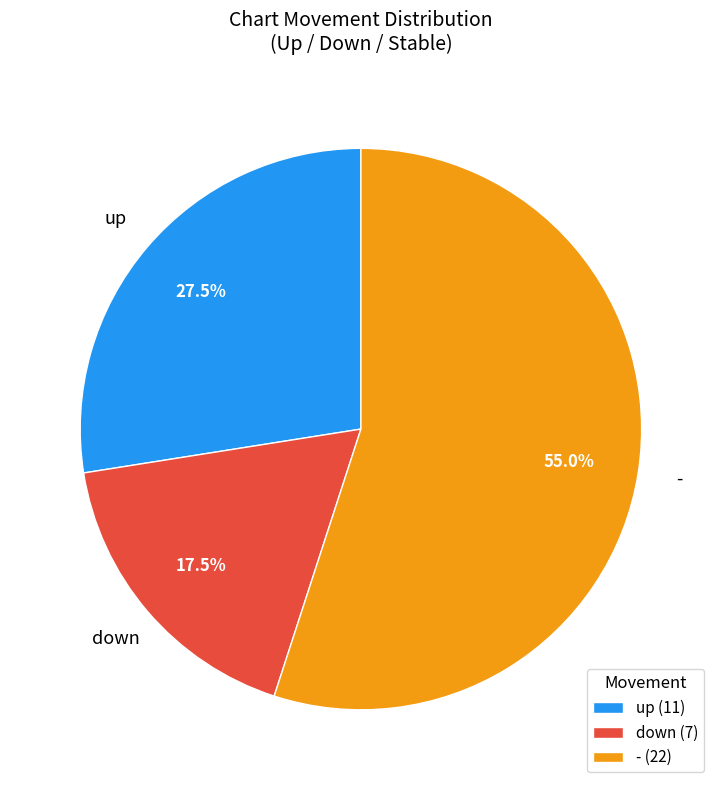

Is down (7) the majority of the pie?

No